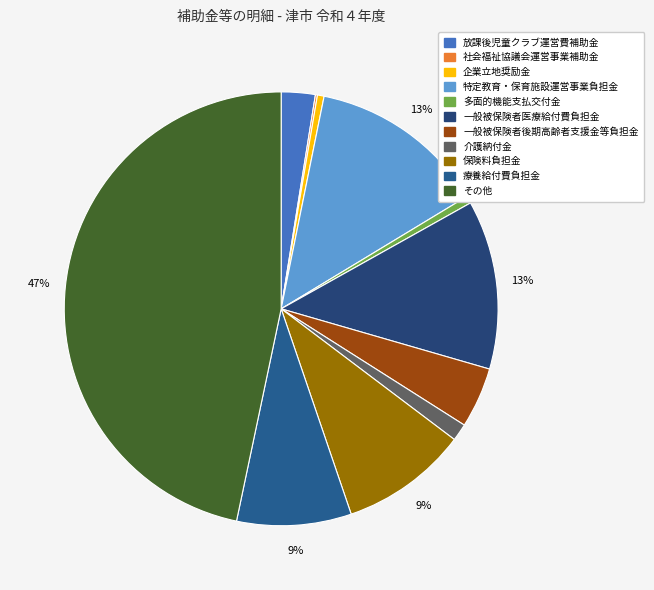

Does 社会福祉協議会運営事業補助金 account for over 50% of the chart?

No